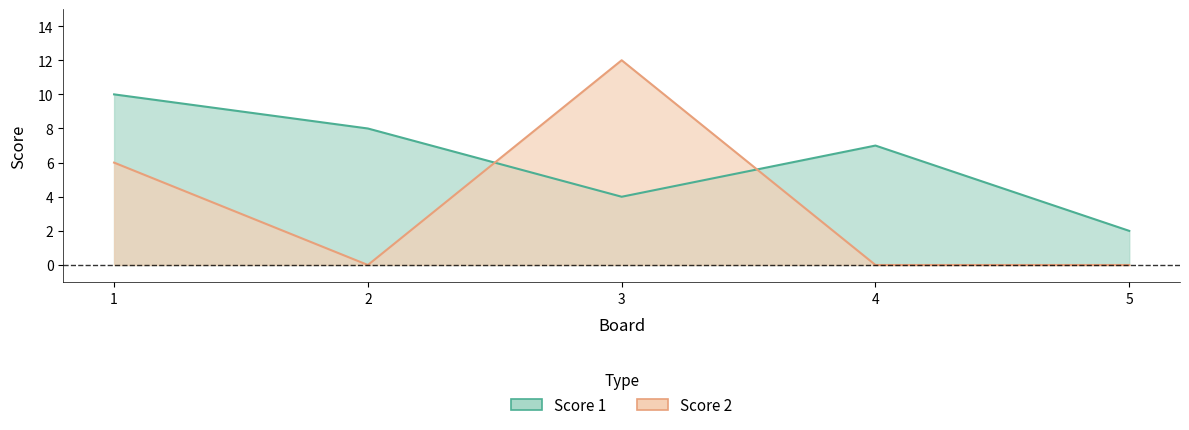

How many values in the Score 1 series exceed 7?

2